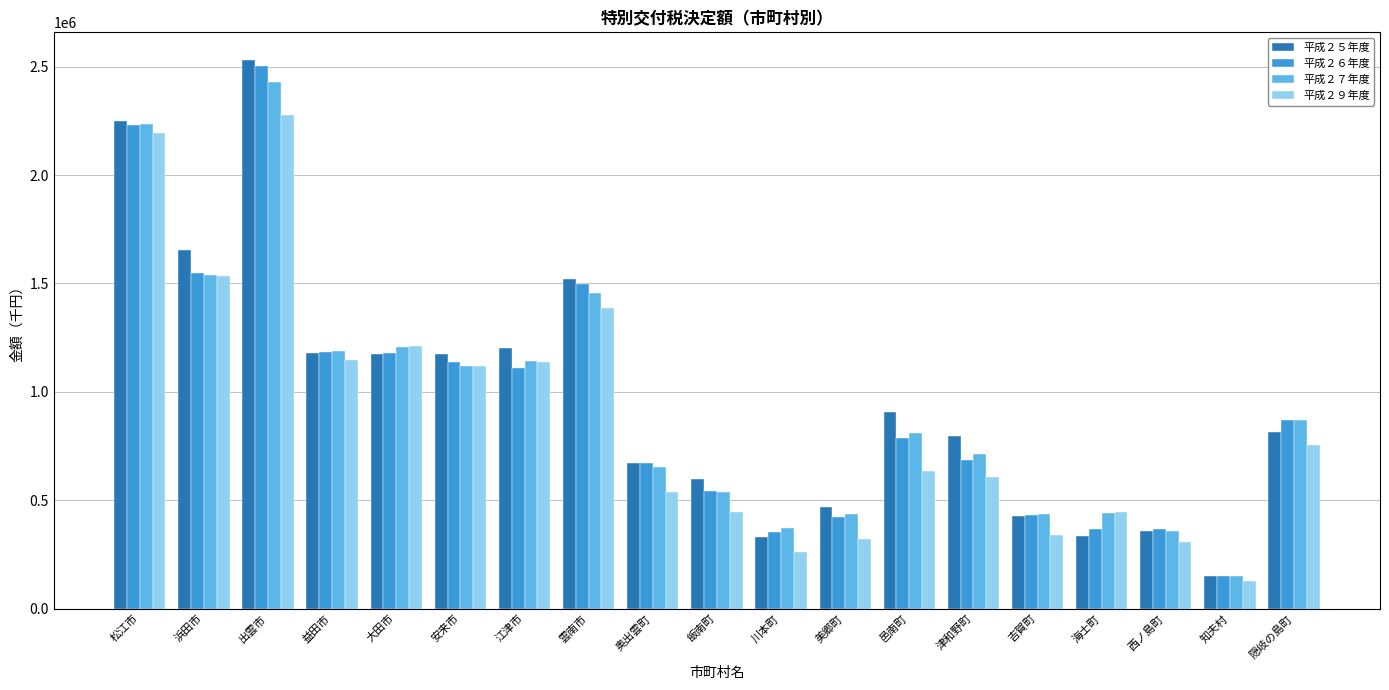

Is it true that 平成２７年度 equals 654940 at 奥出雲町?

True